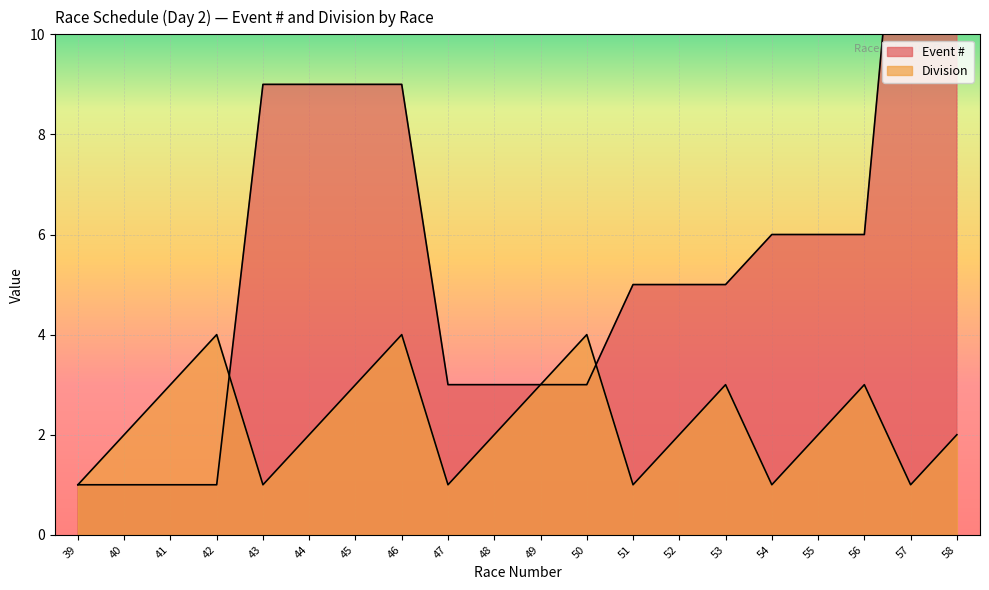

List the labels in order of Event # value, smallest first.

39, 40, 41, 42, 47, 48, 49, 50, 51, 52, 53, 54, 55, 56, 43, 44, 45, 46, 57, 58